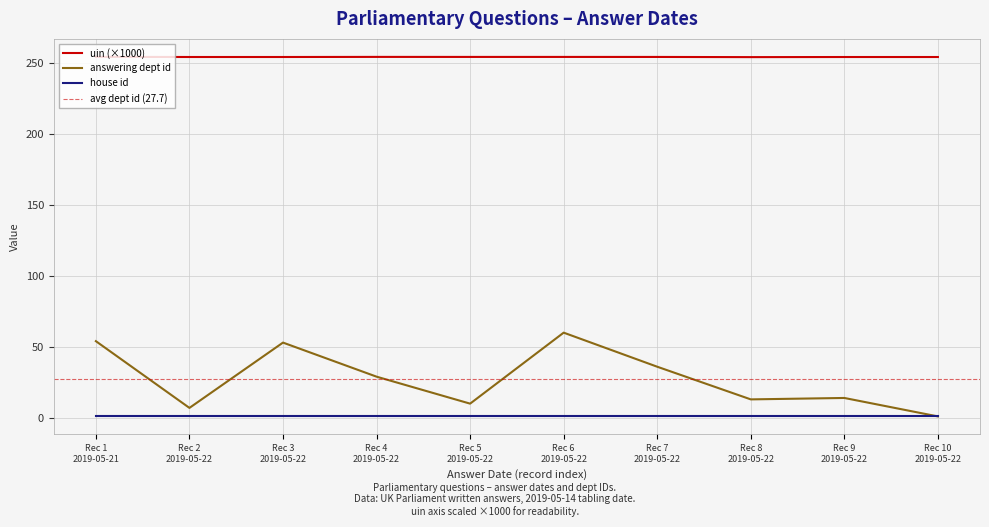

Which series has the widest spread of values?

answering dept id